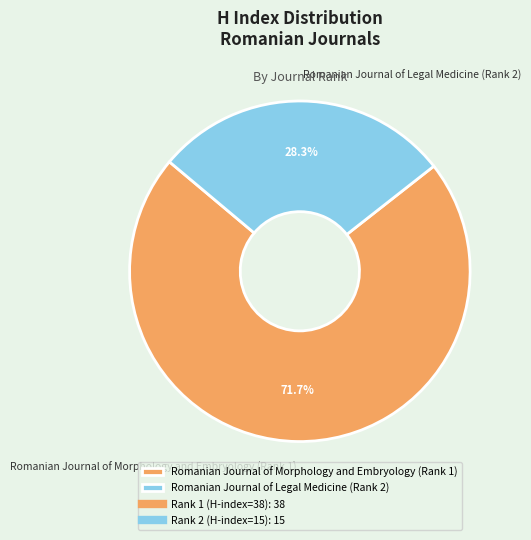

What percentage is the Romanian Journal of Morphology and Embryology (Rank 1) slice, to the nearest percent?

72%